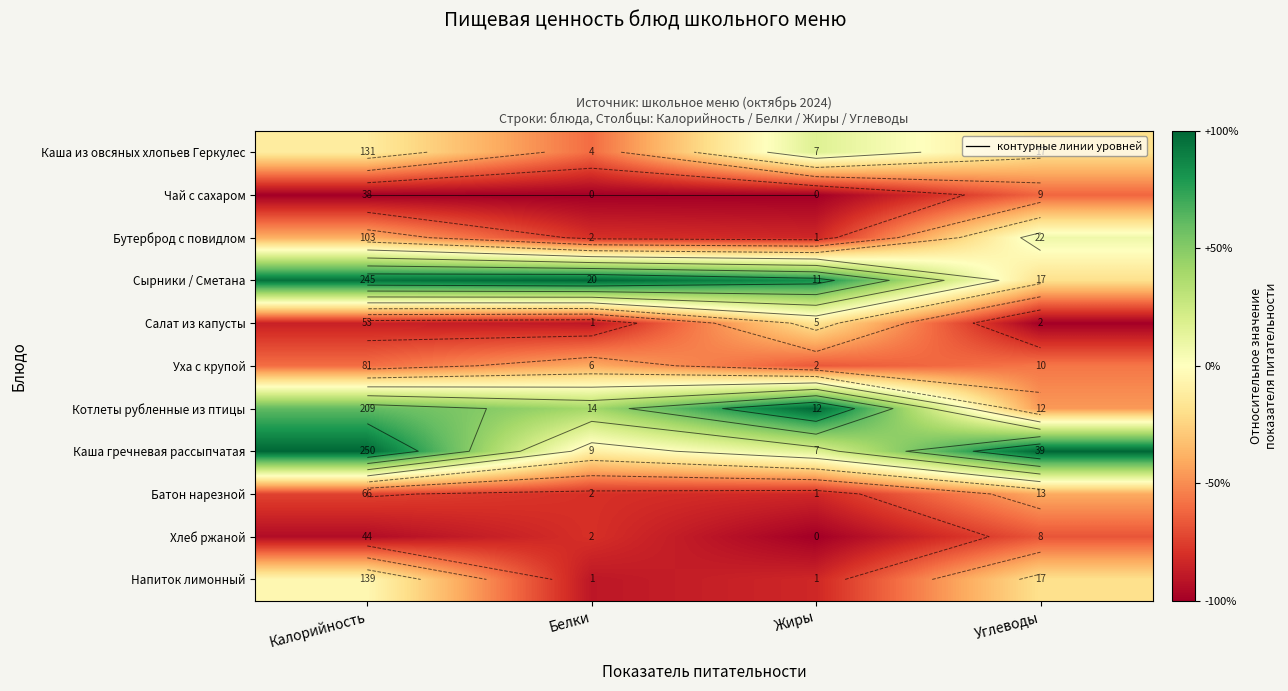

Count the number of categories in the chart.

4